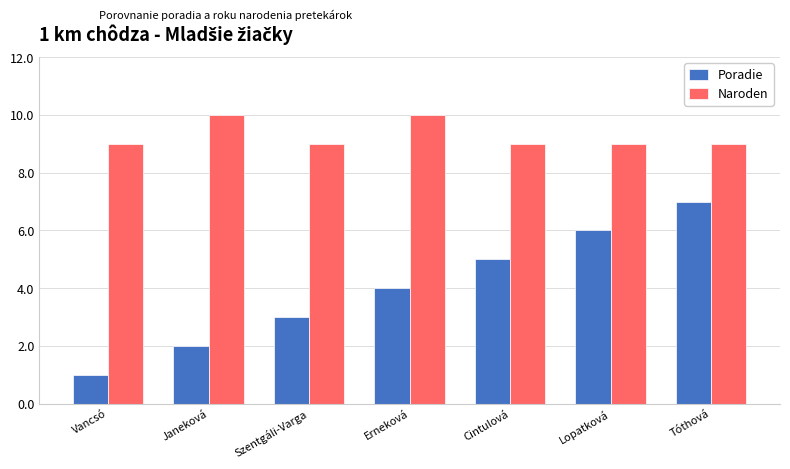

What value does the Poradie series have at Janeková?

2